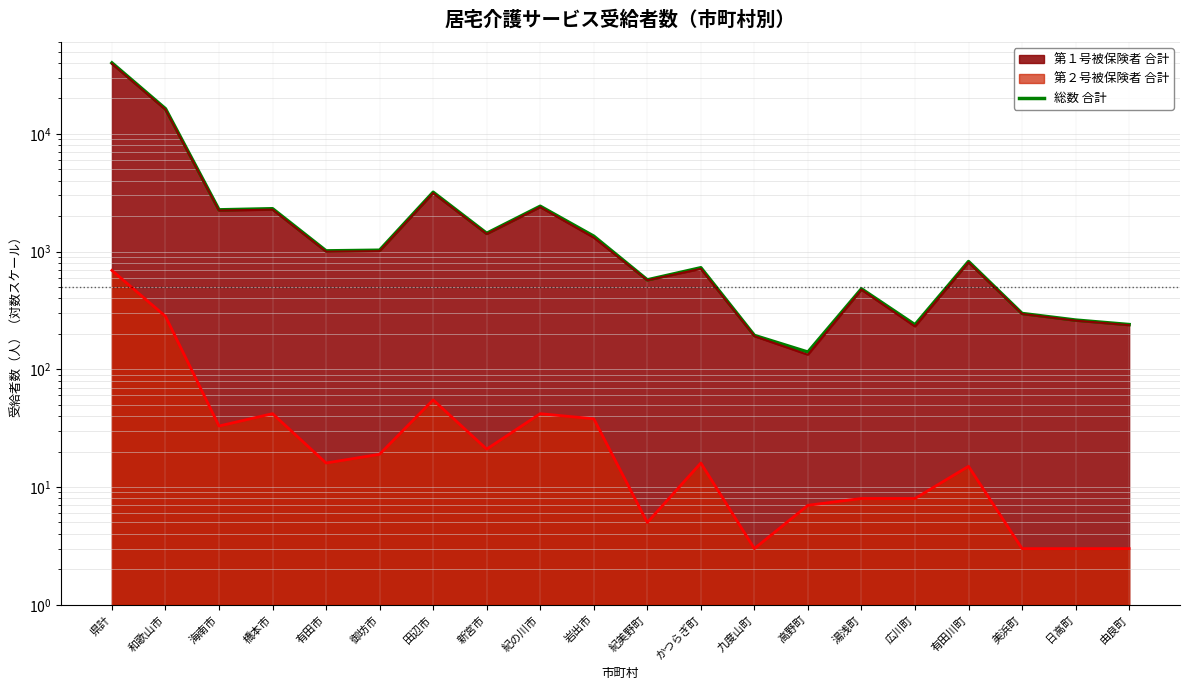

Reading left to right, transcribe all the data shown in this chart.

40017	16323	2262	2312	1014	1027	3190	1429	2426	1351	575	729	194	140	482	239	823	298	262	240